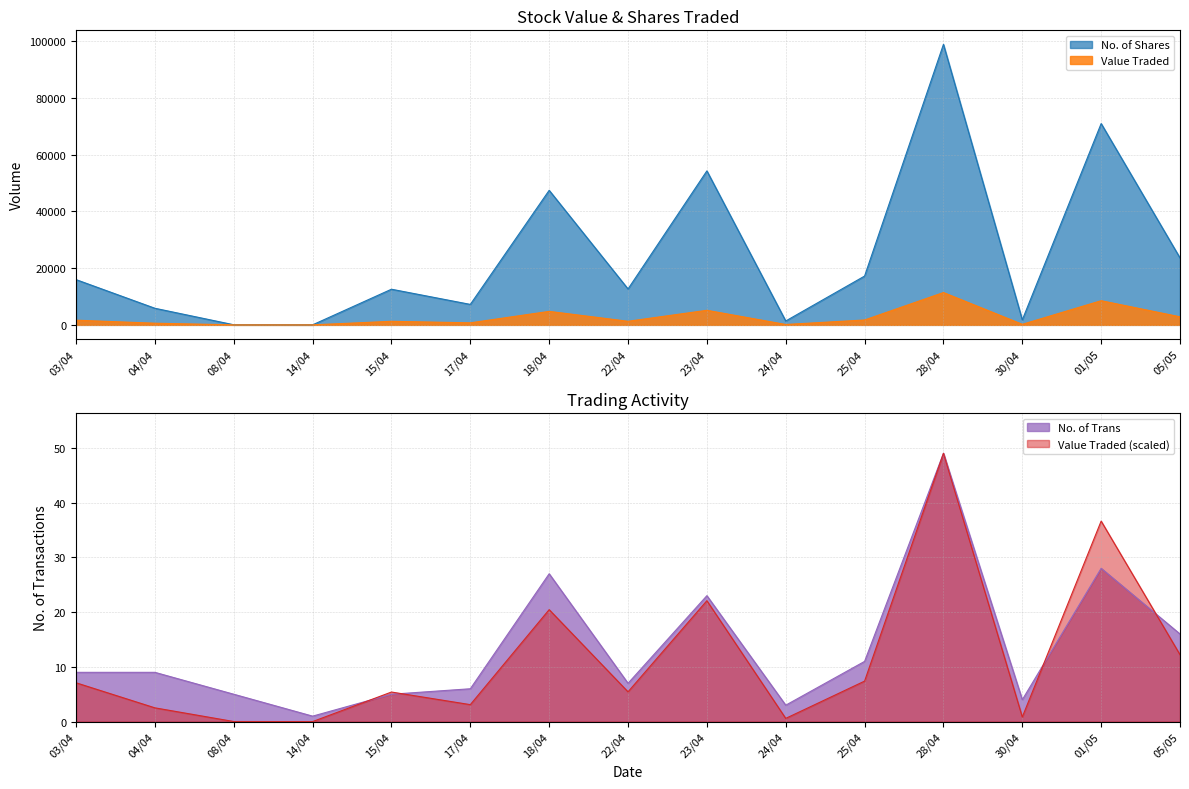

What is the sum of all No. of Trans values?

203.0